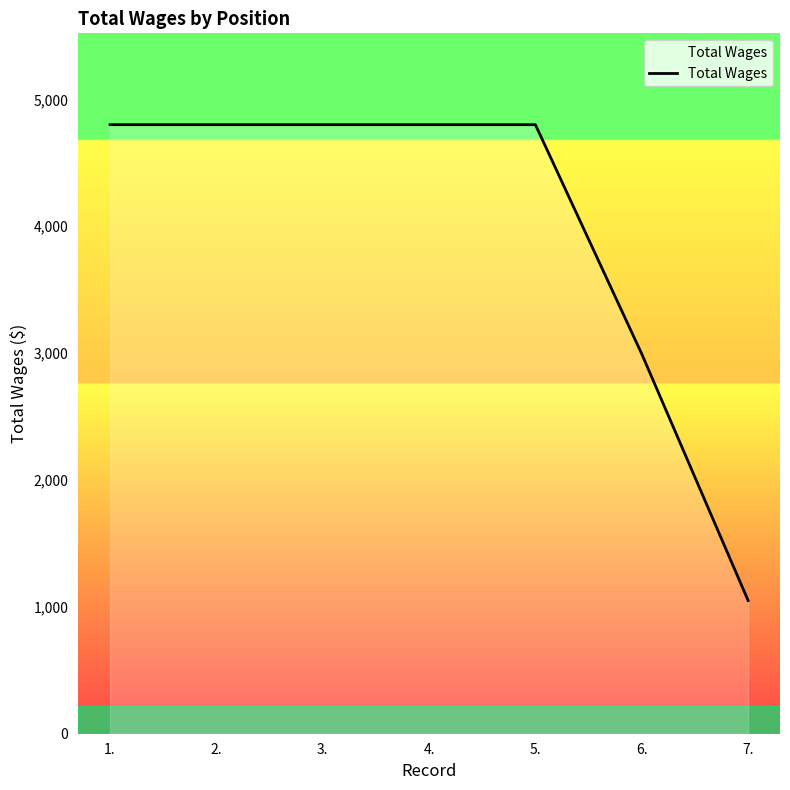

What is the difference between the maximum and second lowest values?

1807